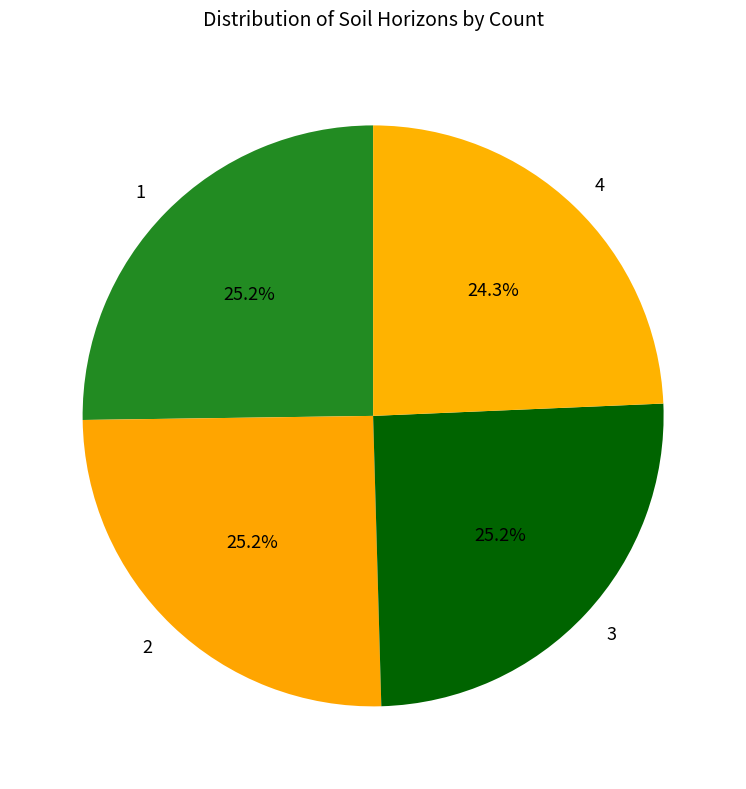

What is the ratio of the value at 4 to the value at 3?

1.0